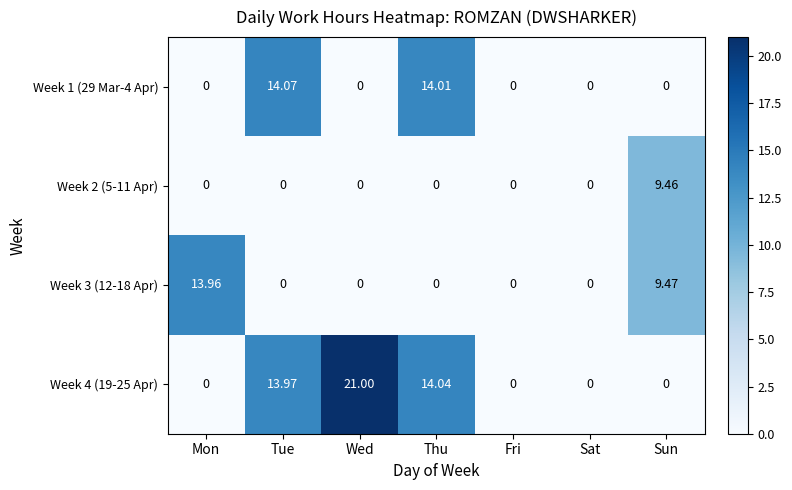

Where is Week 3 (12-18 Apr) nearest to the value 6?

Sun